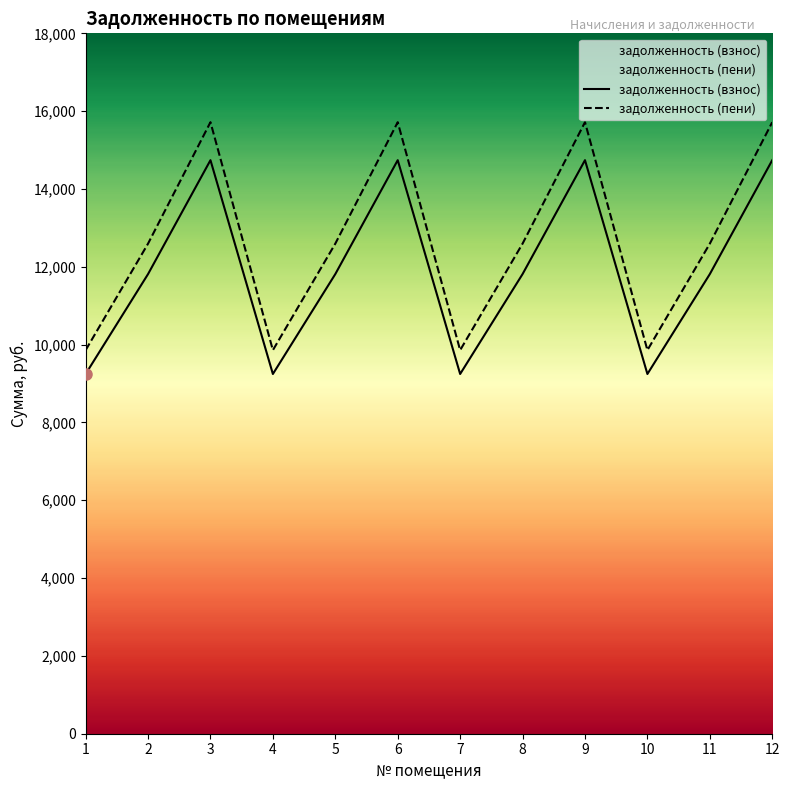

Reading right to left, list all the values displayed in this chart.

задолженность (взнос): 12=14740.3	11=11812.8	10=9244.8	9=14740.3	8=11812.8	7=9244.8	6=14740.3	5=11812.8	4=9244.8	3=14740.3	2=11812.8	1=9244.8
задолженность (пени): 12=15716.7	11=12595.3	10=9857.2	9=15716.7	8=12595.3	7=9857.2	6=15716.7	5=12595.3	4=9857.2	3=15716.7	2=12595.3	1=9857.2